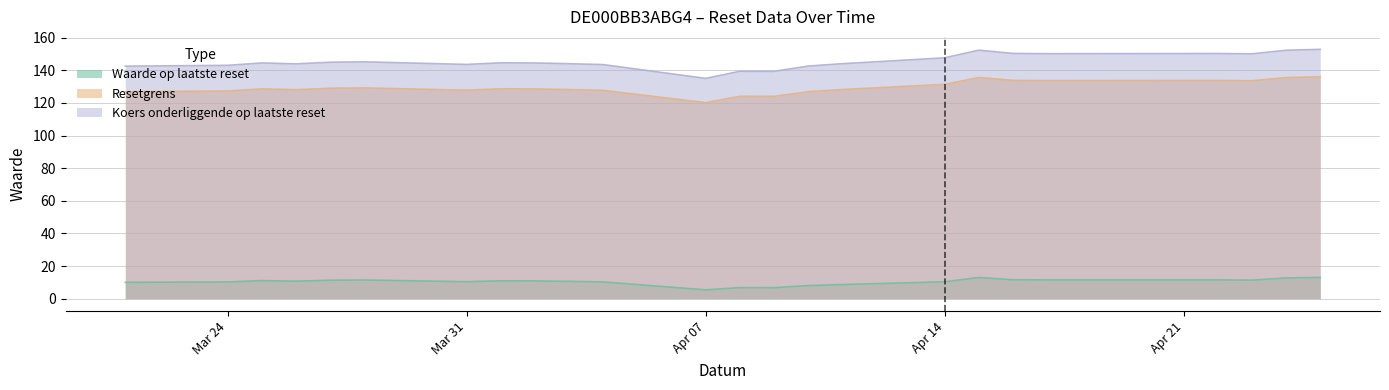

In Resetgrens, how many points are lower than both neighbors (excluding endpoints)?

6